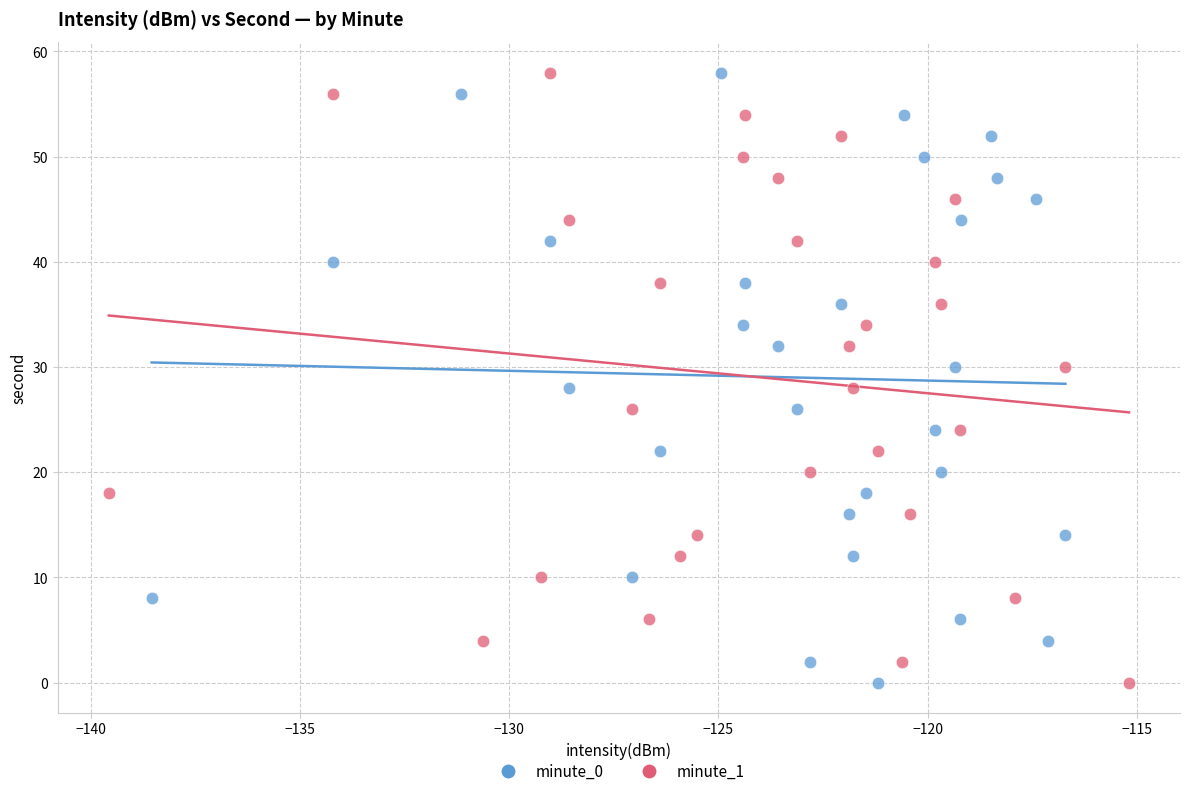

What are all the series names shown in the legend?

minute_0, minute_1